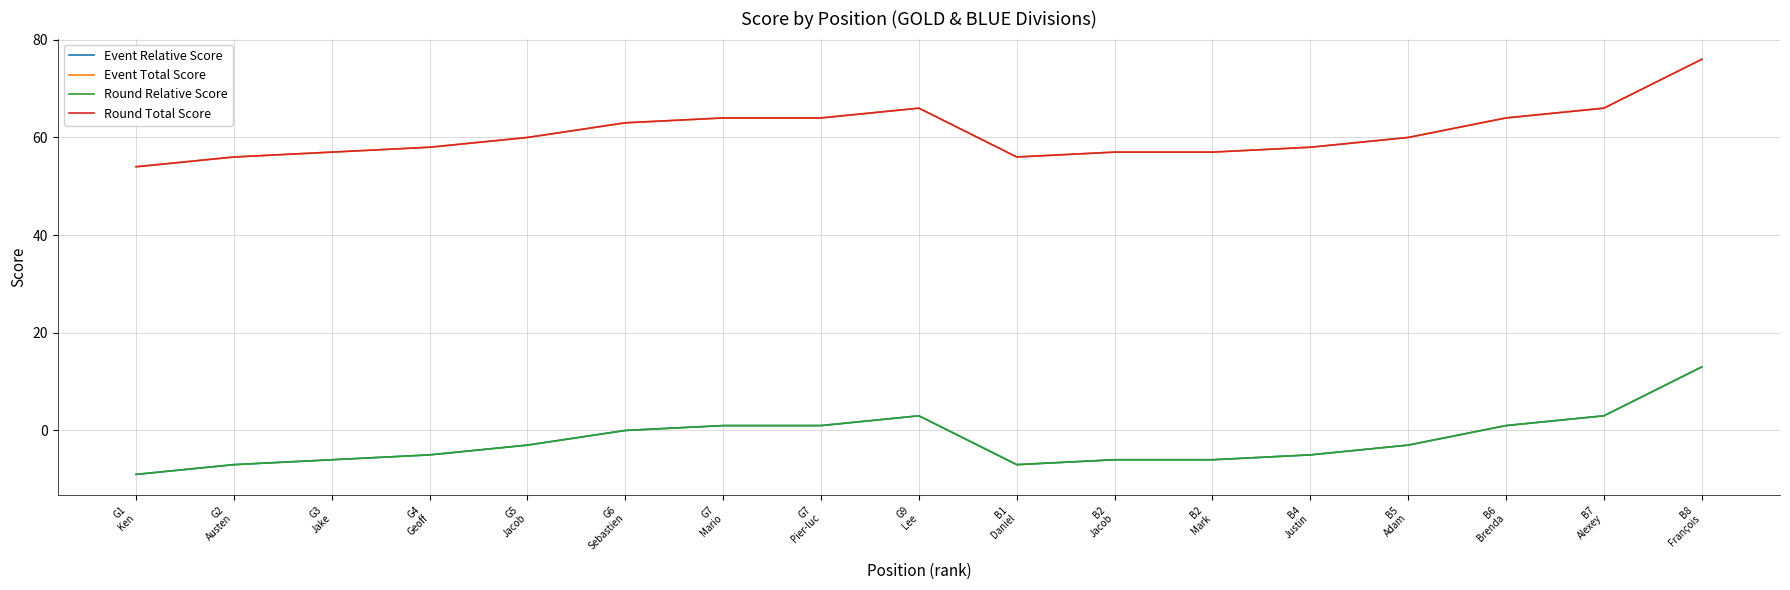

Reading left to right, transcribe all the data shown in this chart.

Event Relative Score: -9	-7	-6	-5	-3	0	1	1	3	-7	-6	-6	-5	-3	1	3	13
Event Total Score: 54	56	57	58	60	63	64	64	66	56	57	57	58	60	64	66	76
Round Relative Score: -9	-7	-6	-5	-3	0	1	1	3	-7	-6	-6	-5	-3	1	3	13
Round Total Score: 54	56	57	58	60	63	64	64	66	56	57	57	58	60	64	66	76